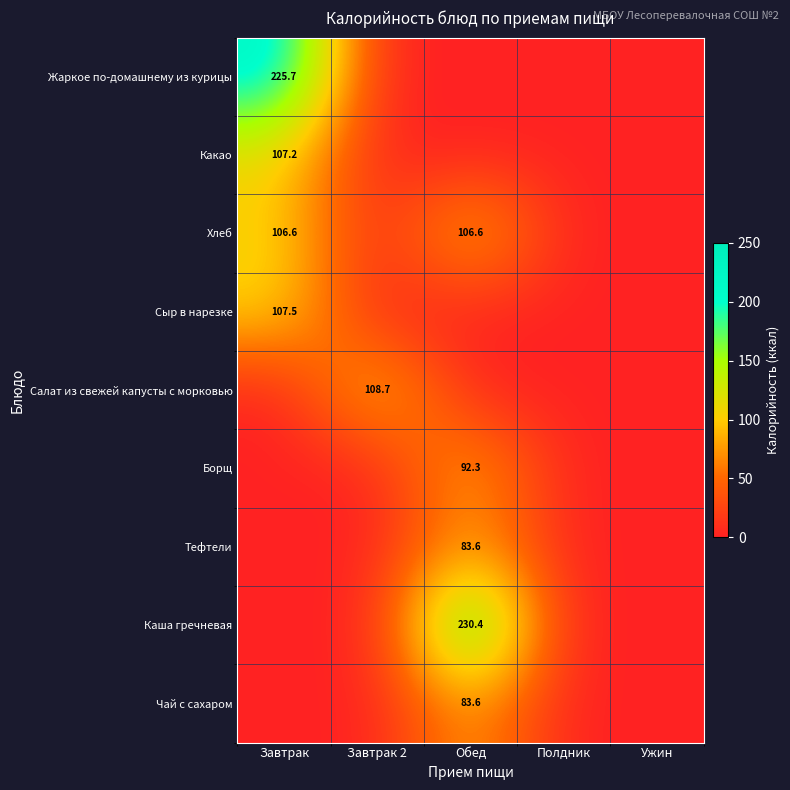

Is it true that Чай с сахаром equals 83.6 at Обед?

True